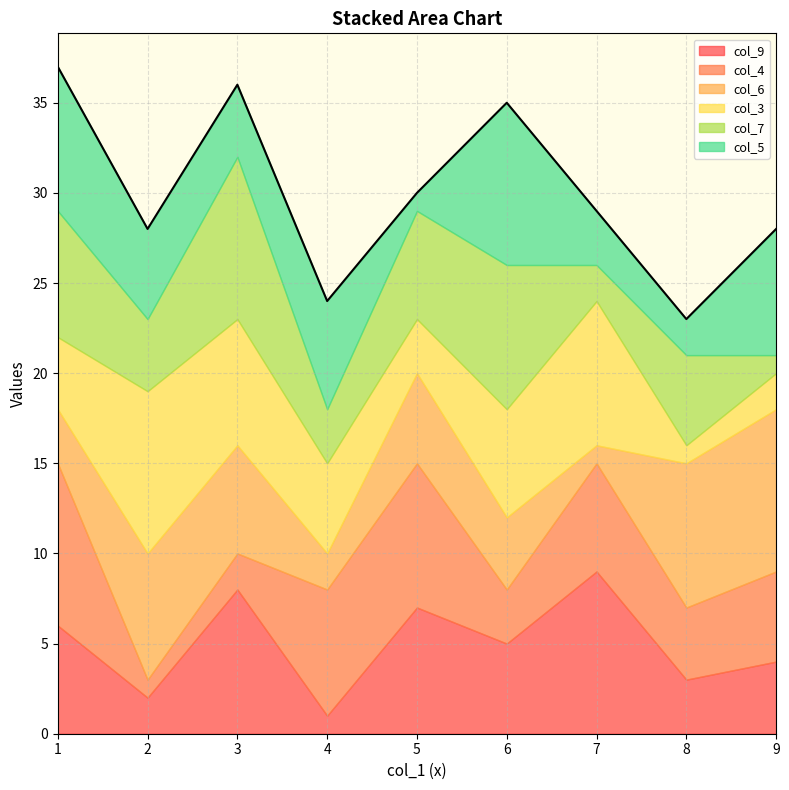

What is the difference between the second highest and second lowest values in the col_5 series?

6